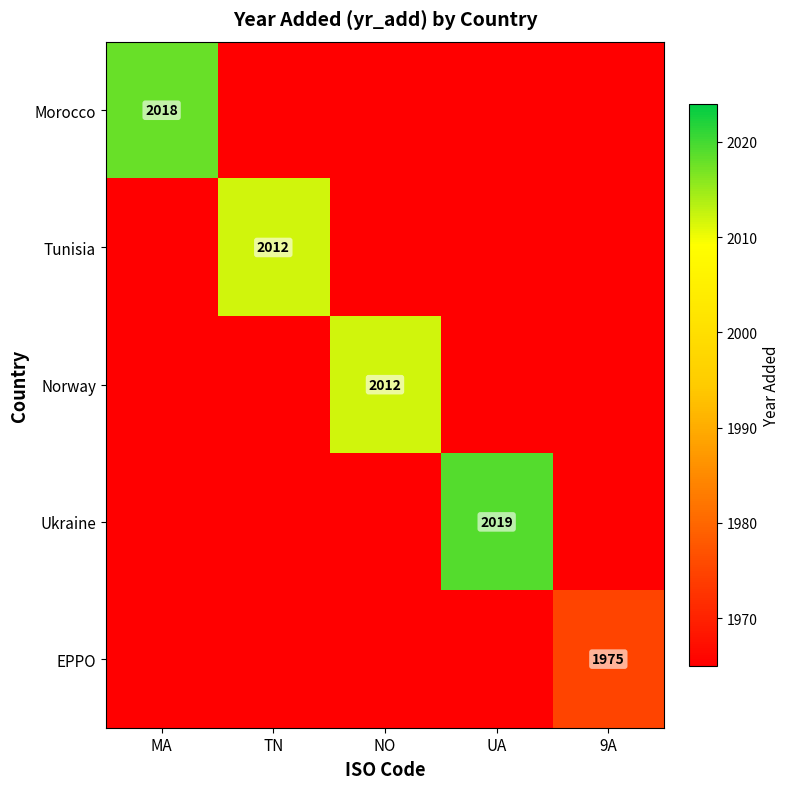

The value of Ukraine at UA is 2019.0. True or false?

True